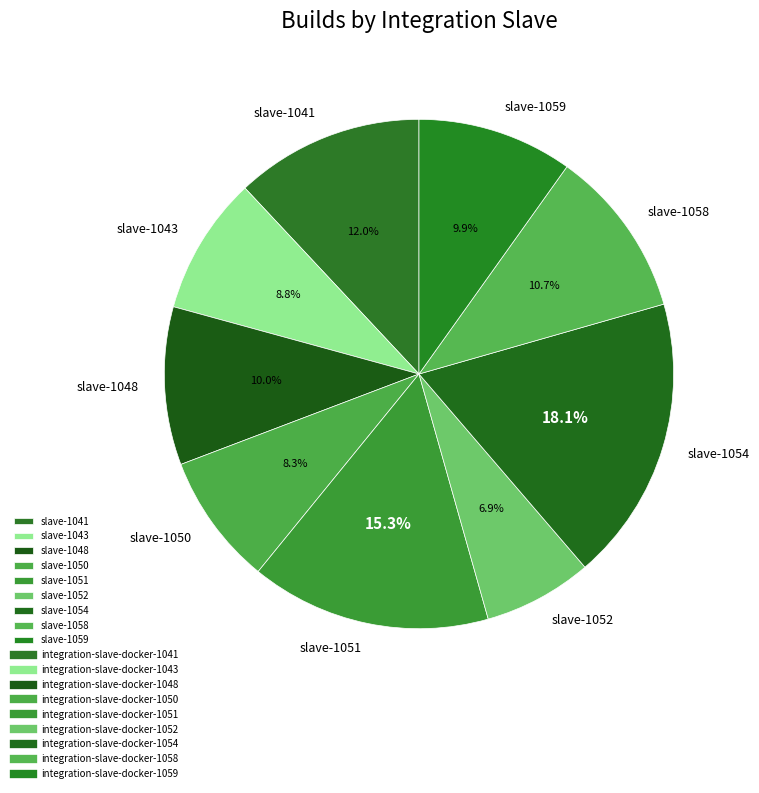

What is the ratio of the value at slave-1048 to the value at slave-1059?

1.0